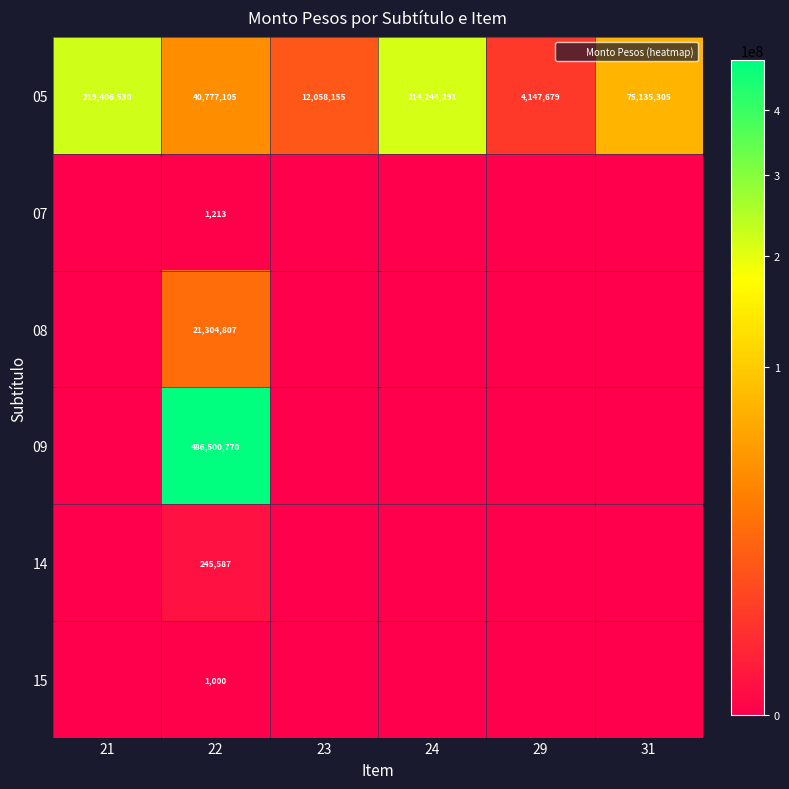

What is the difference between the highest and lowest values at 24?

214244291